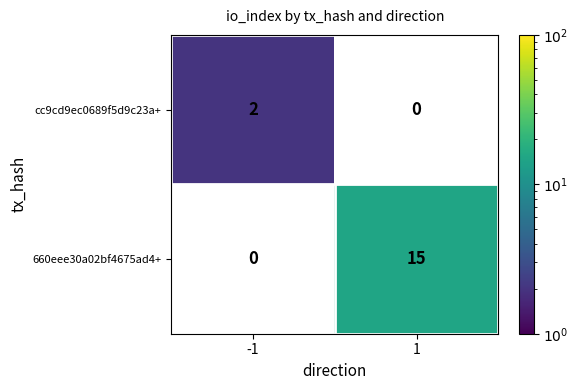

The cc9cd9ec0689f5d9c23a+ series shows 2 at -1. True or false?

True